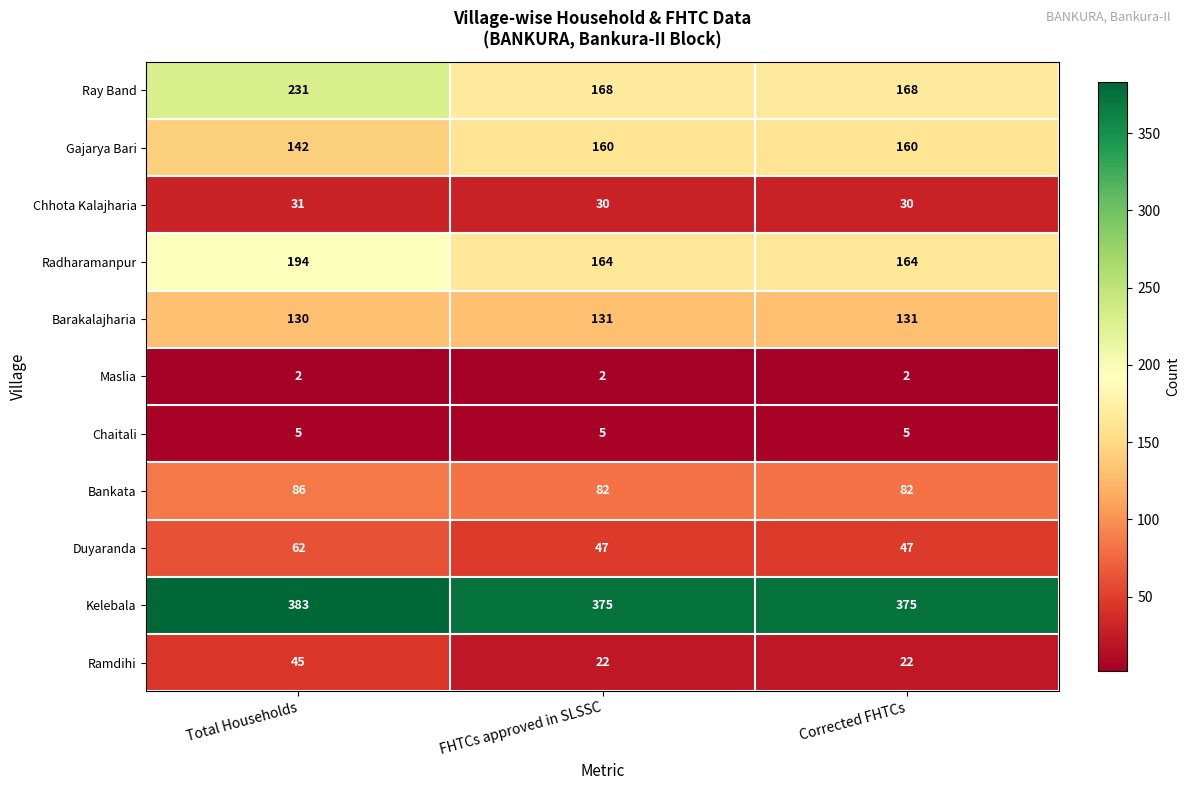

Which category has the highest value across all series?

Total Households